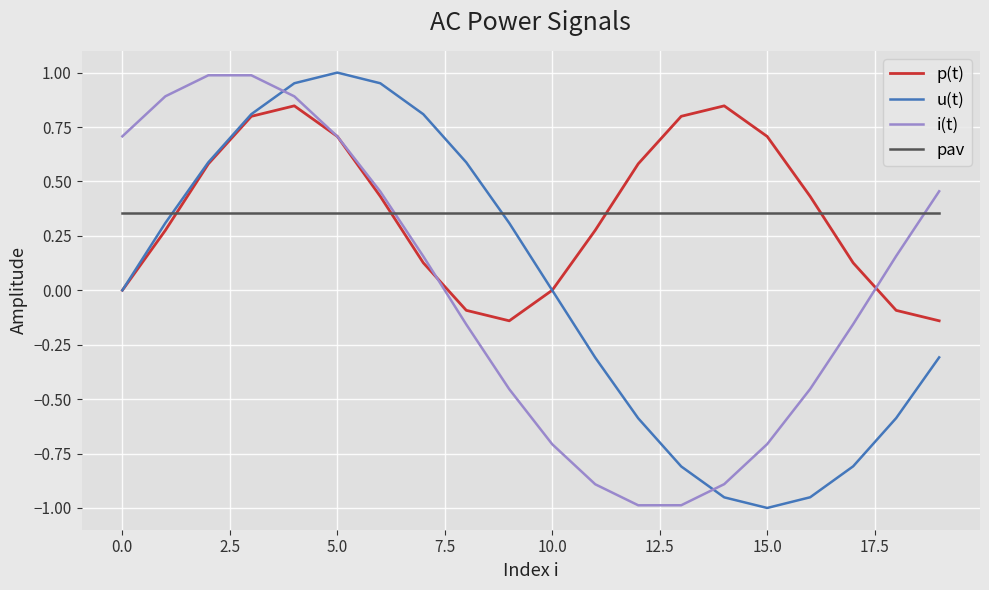

After their last crossing, which series has the higher values: u(t) or i(t)?

i(t)